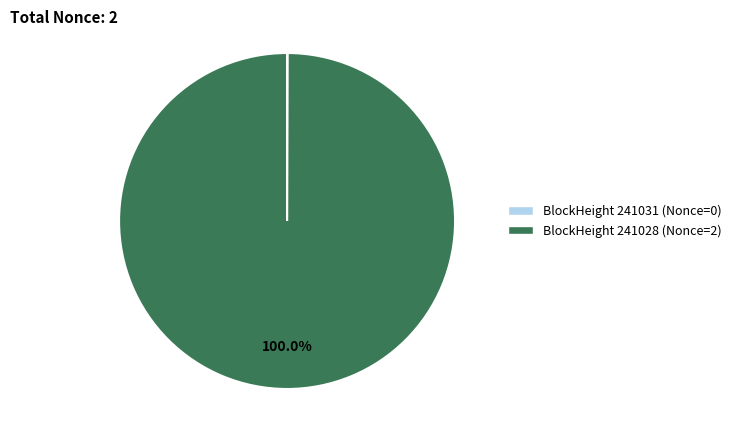

Is there any slice that represents more than half of the pie?

Yes